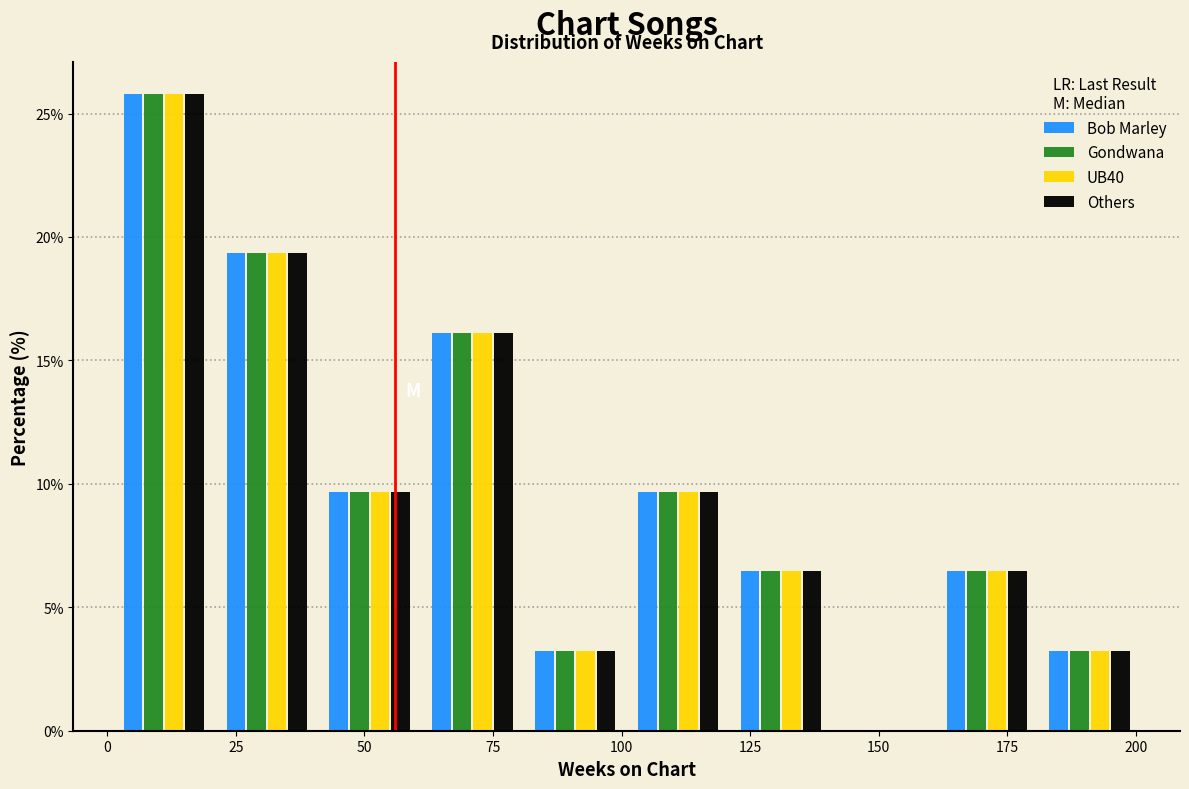

What is the height of the UB40 bar covering 101 to 121 on the x-axis? Neither the bar edges nor the heights are printed on the chart, so give them approximately, as read against the axes.

9.5